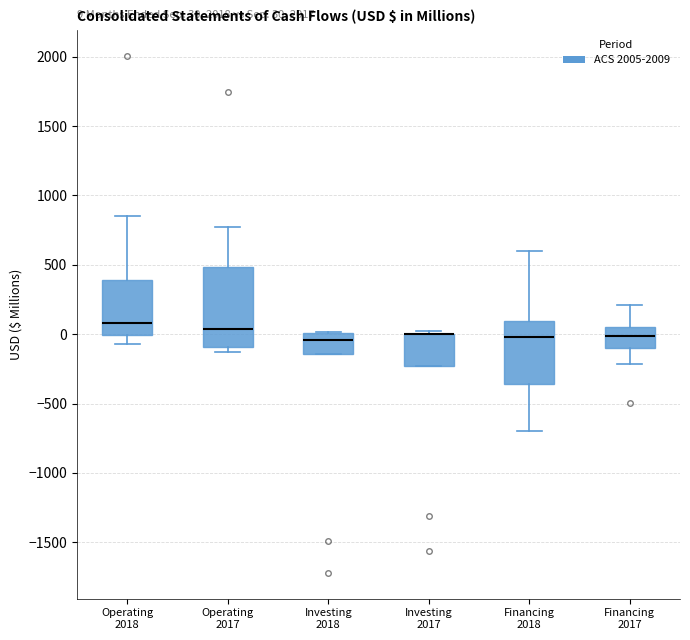

Comparing the boxes themselves (not the whiskers), which one is the tallest?

Operating 2017